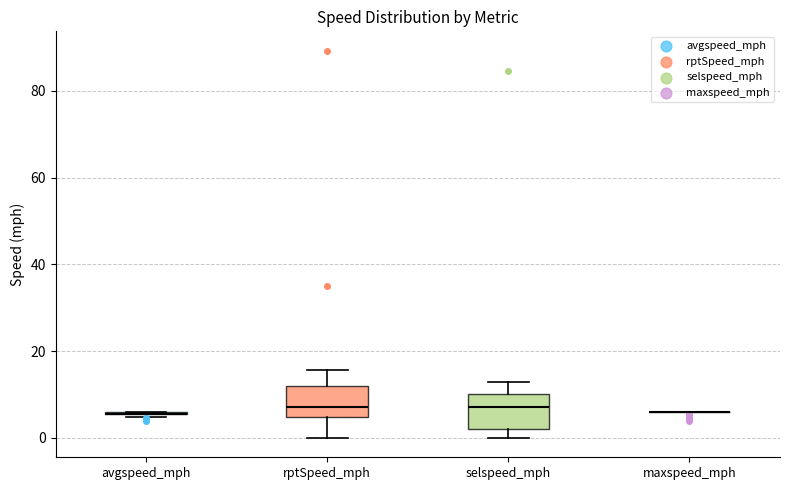

Reading left to right, transcribe this box plot: for each box, give where its median line is, the range the box spans, and where its two whiskers end, as read against the y-axis. The values are not printed on the chart, so give them approximately, as read against the axis.

avgspeed_mph: box collapsed to a line at 6, whiskers 4 to 6
rptSpeed_mph: median 8, box 4 to 12, whiskers 0 to 16
selspeed_mph: median 8, box 2 to 10, whiskers 0 to 12
maxspeed_mph: box collapsed to a line at 6, whiskers 6 to 6